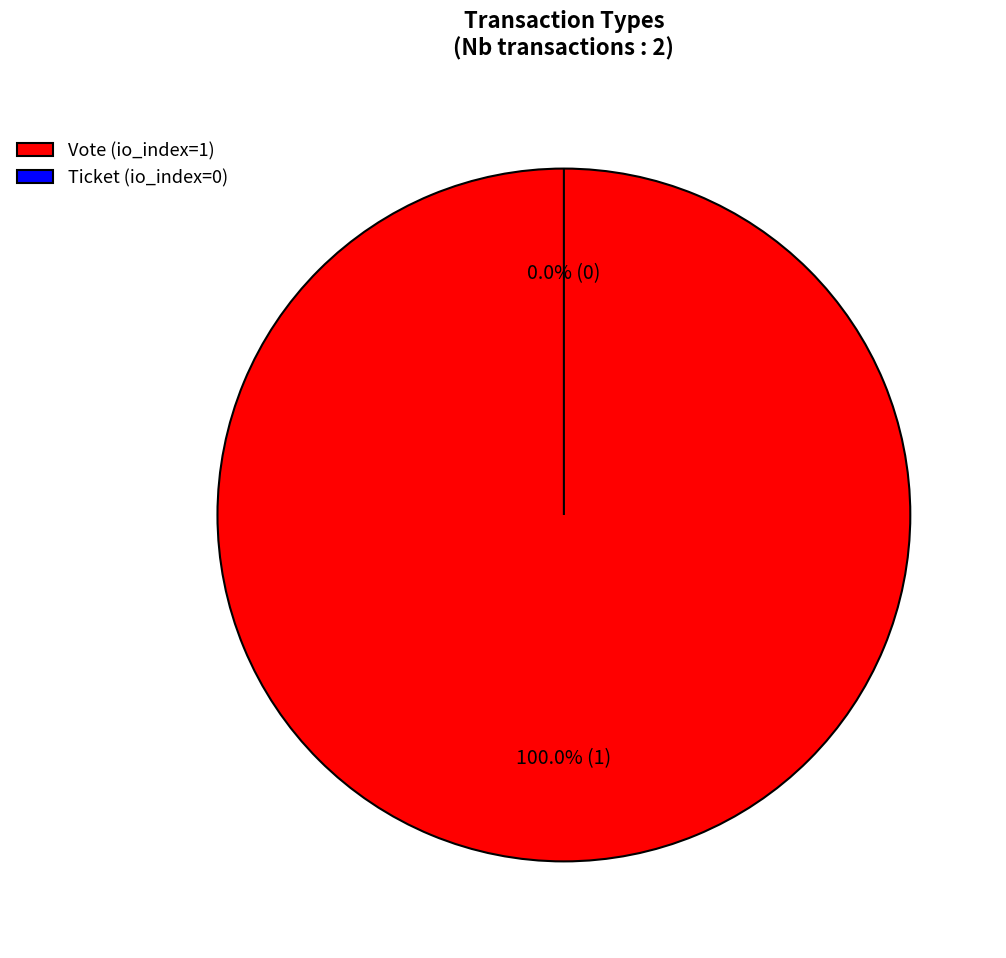

Rank the categories by value from highest to lowest.

Vote (io_index=1), Ticket (io_index=0)